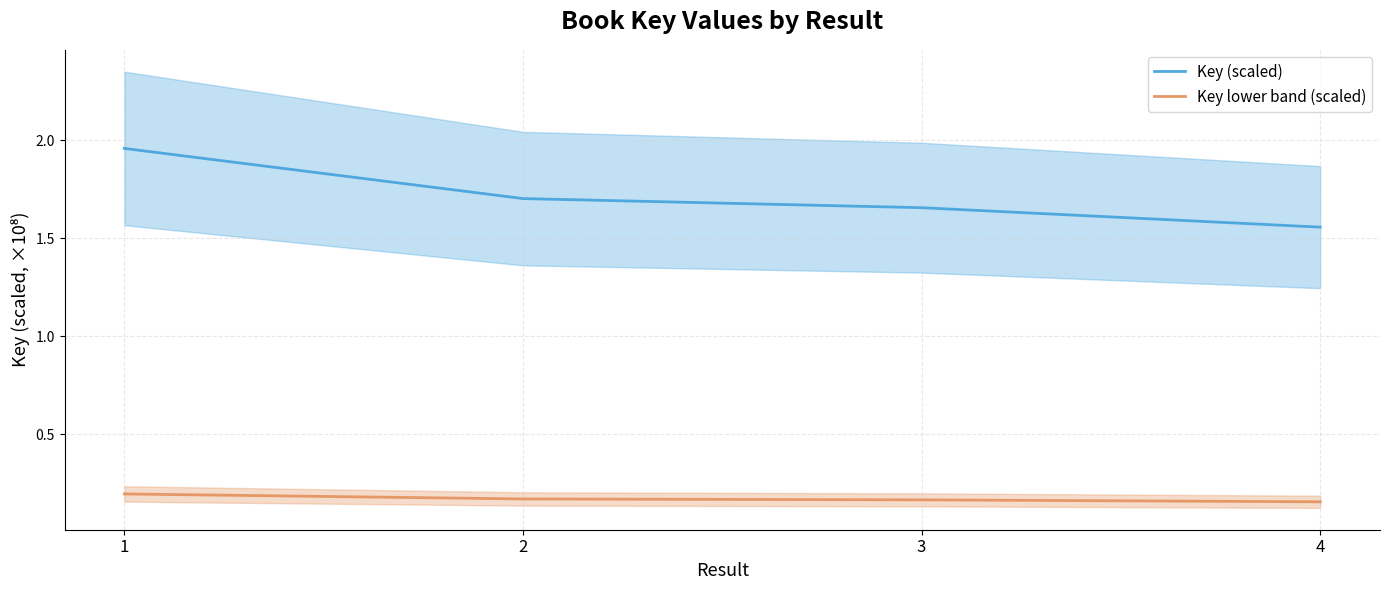

Reading left to right, what are all the values shown in this chart?

Key (scaled): 2.0	1.7	1.7	1.6
Key lower band (scaled): 0.2	0.2	0.2	0.2